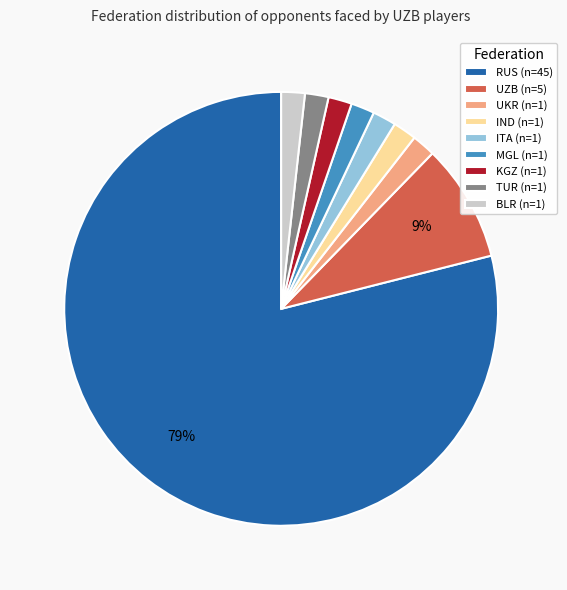

Combined, do IND and BLR account for over 50%?

No